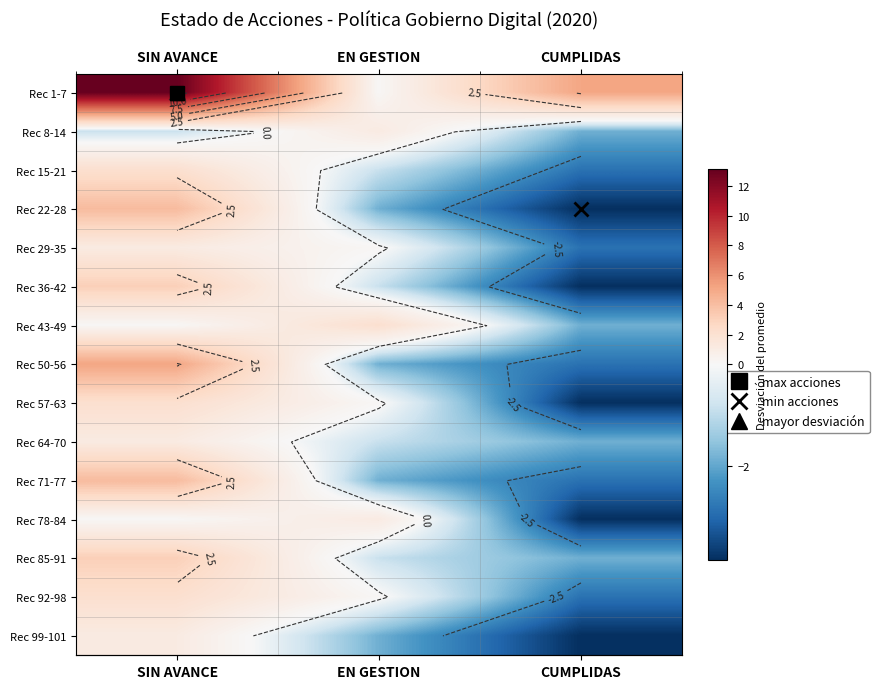

True or false: row_8 has a value of -6.3 at CUMPLIDAS.

False